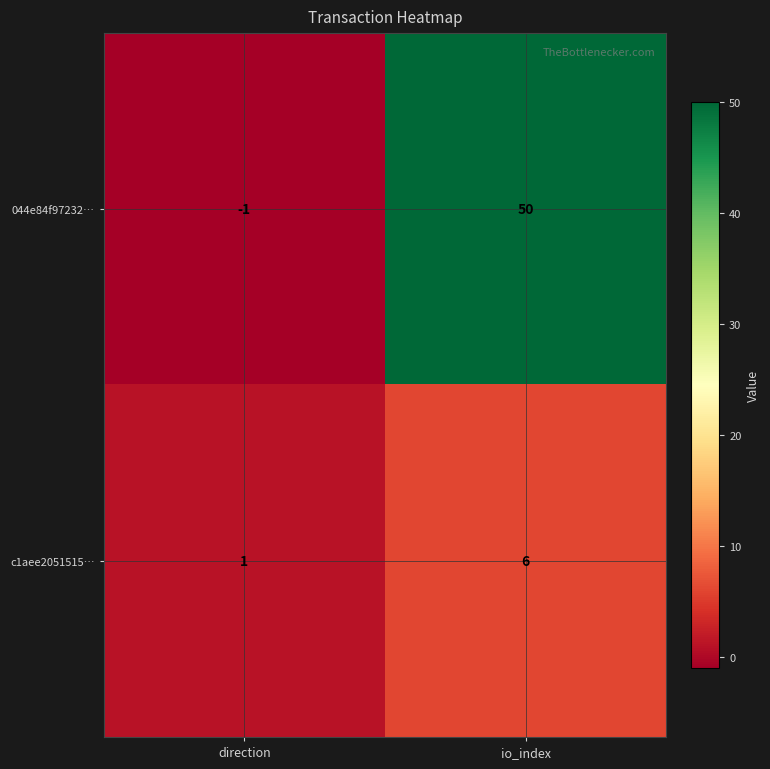

Between direction and io_index, which series saw the biggest shift?

044e84f97232…